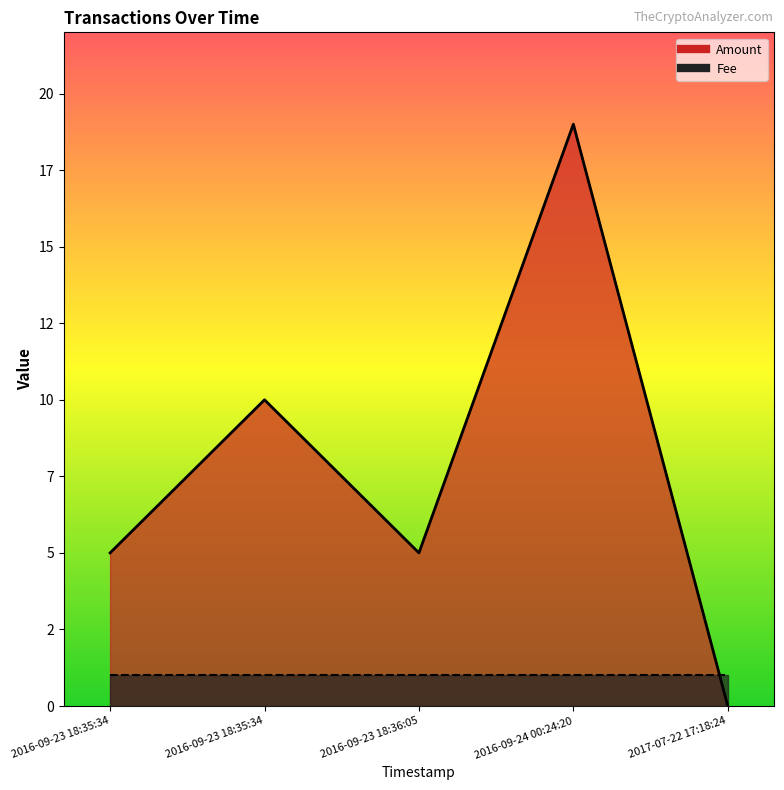

Which series has the widest spread of values?

Amount